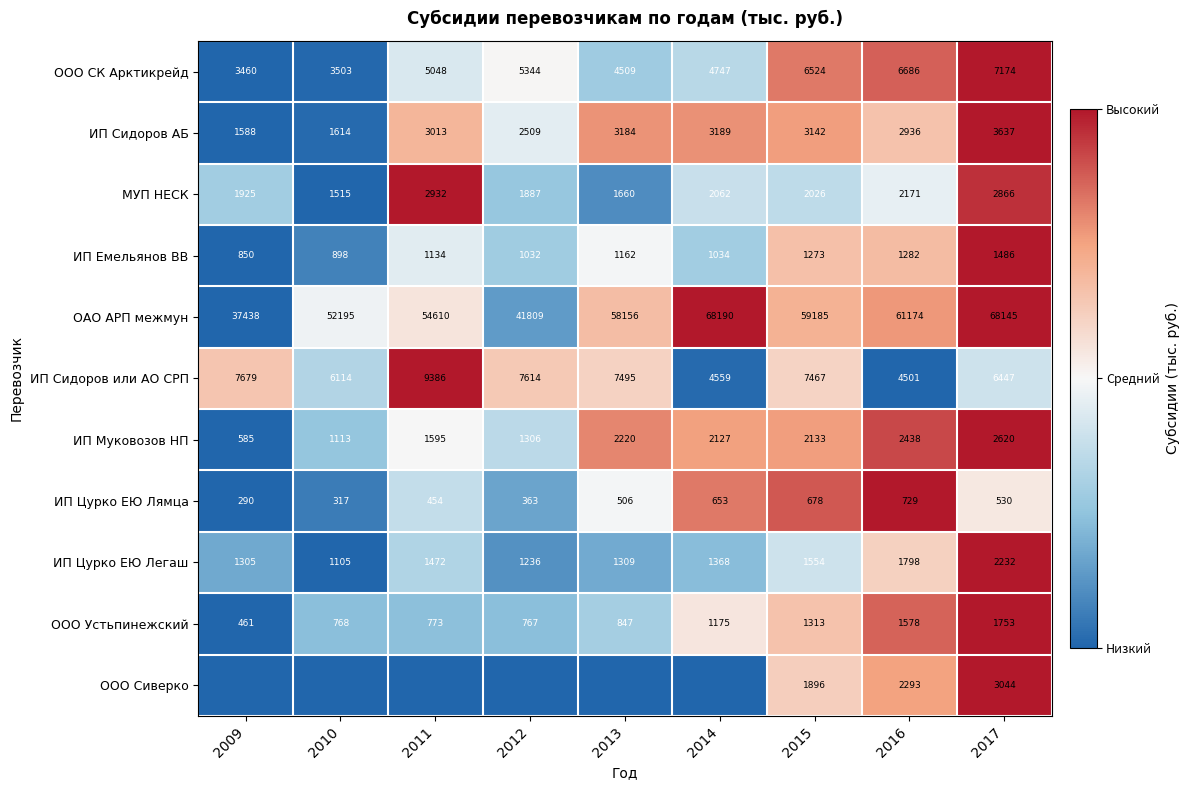

What is the sum of the ИП Сидоров АБ values at 2017 and 2009?

5225